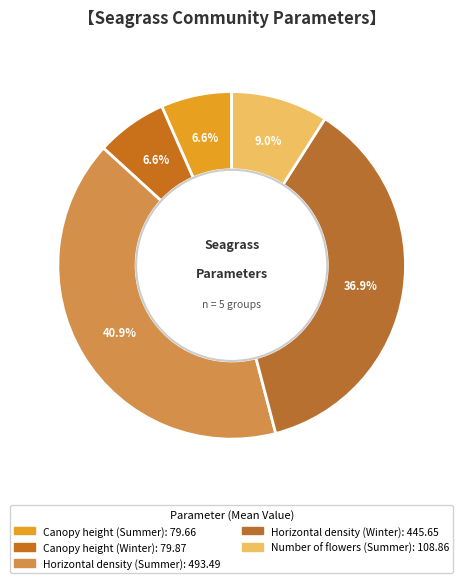

To the nearest percent, what is the combined percentage of Number of flowers (Summer) and Canopy height (Winter)?

16%